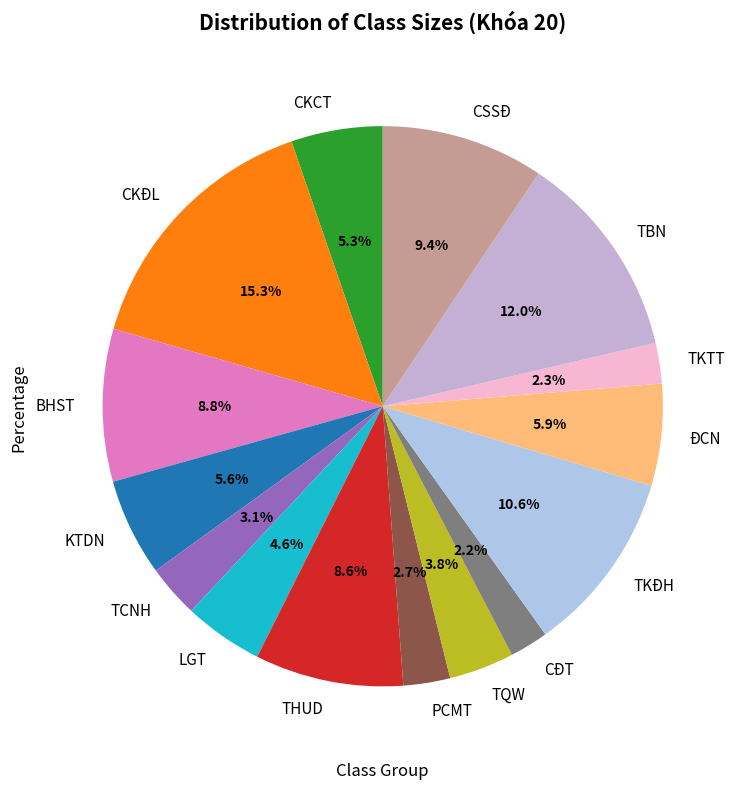

Combined, do LGT and KTDN account for over 50%?

No